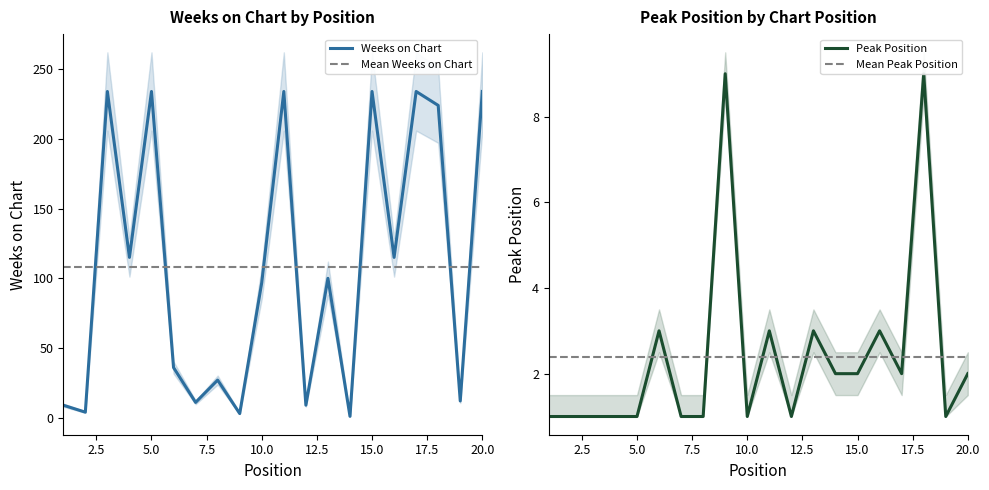

Which series changed the most between 1 and 10?

Weeks on Chart